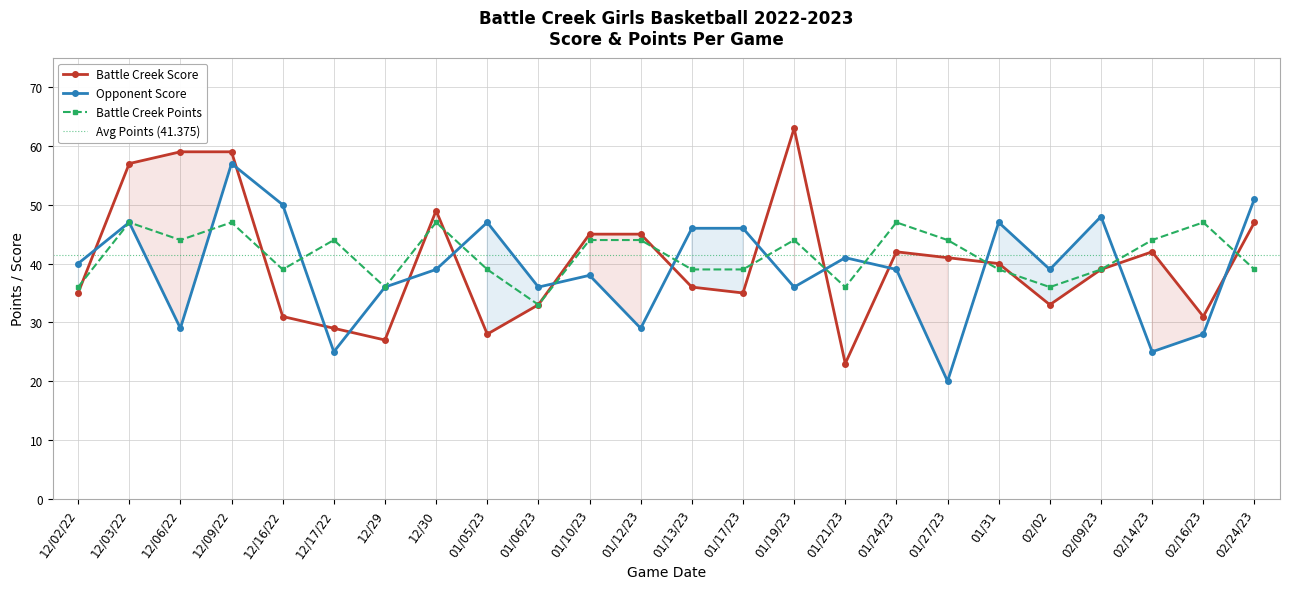

Reading left to right, extract all data points from this chart.

Battle Creek Score: 12/02/22=35	12/03/22=57	12/06/22=59	12/09/22=59	12/16/22=31	12/17/22=29	12/29=27	12/30=49	01/05/23=28	01/06/23=33	01/10/23=45	01/12/23=45	01/13/23=36	01/17/23=35	01/19/23=63	01/21/23=23	01/24/23=42	01/27/23=41	01/31=40	02/02=33	02/09/23=39	02/14/23=42	02/16/23=31	02/24/23=47
Opponent Score: 12/02/22=40	12/03/22=47	12/06/22=29	12/09/22=57	12/16/22=50	12/17/22=25	12/29=36	12/30=39	01/05/23=47	01/06/23=36	01/10/23=38	01/12/23=29	01/13/23=46	01/17/23=46	01/19/23=36	01/21/23=41	01/24/23=39	01/27/23=20	01/31=47	02/02=39	02/09/23=48	02/14/23=25	02/16/23=28	02/24/23=51
Battle Creek Points: 12/02/22=36	12/03/22=47	12/06/22=44	12/09/22=47	12/16/22=39	12/17/22=44	12/29=36	12/30=47	01/05/23=39	01/06/23=33	01/10/23=44	01/12/23=44	01/13/23=39	01/17/23=39	01/19/23=44	01/21/23=36	01/24/23=47	01/27/23=44	01/31=39	02/02=36	02/09/23=39	02/14/23=44	02/16/23=47	02/24/23=39